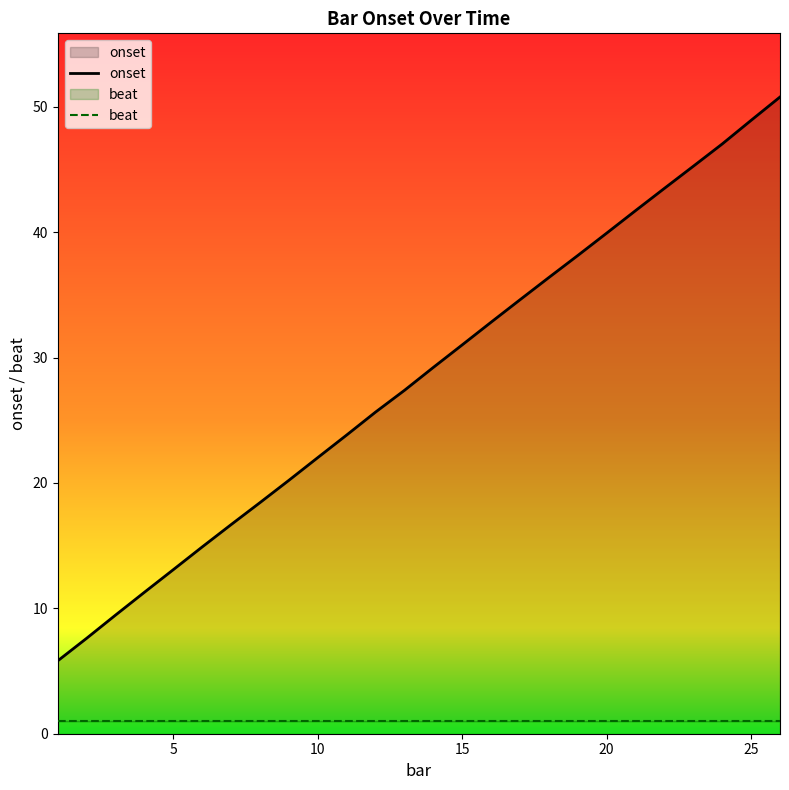

How many values in the onset series are below 29?

13